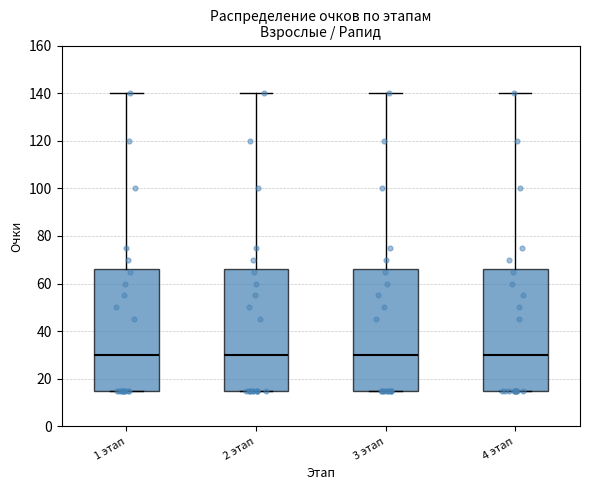

Reading left to right, read every box against the y-axis: the position of its median line, the range the box covers, and the ends of its whiskers. The values are not printed on the chart, so give them approximately, as read against the axis.

1 этап: median 30, box 16 to 66, whiskers 16 to 140
2 этап: median 30, box 16 to 66, whiskers 16 to 140
3 этап: median 30, box 16 to 66, whiskers 16 to 140
4 этап: median 30, box 16 to 66, whiskers 16 to 140